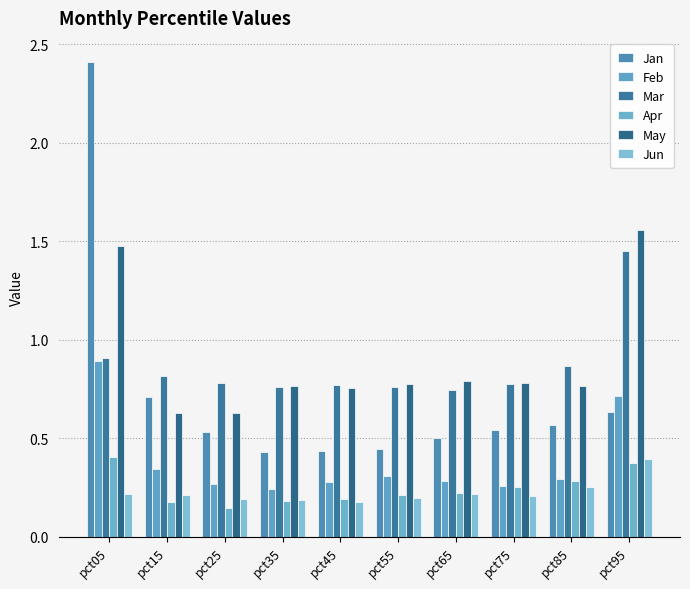

Count the number of data series in this chart.

6